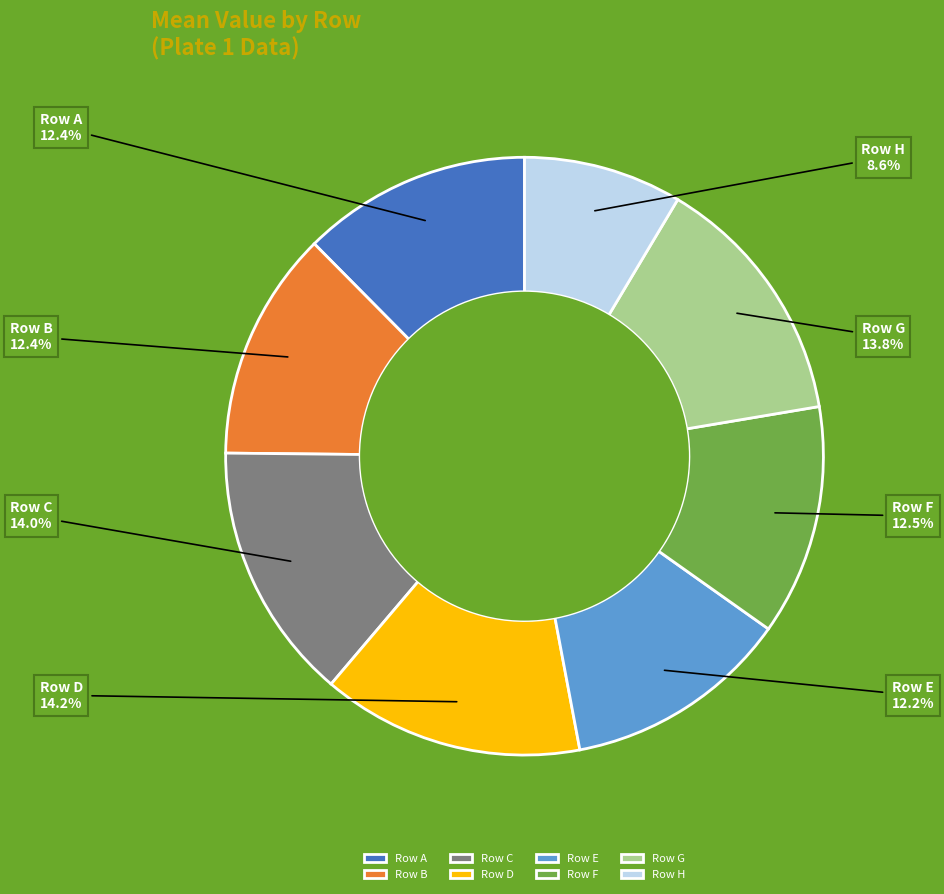

Which category has the smallest portion of the pie?

Row H